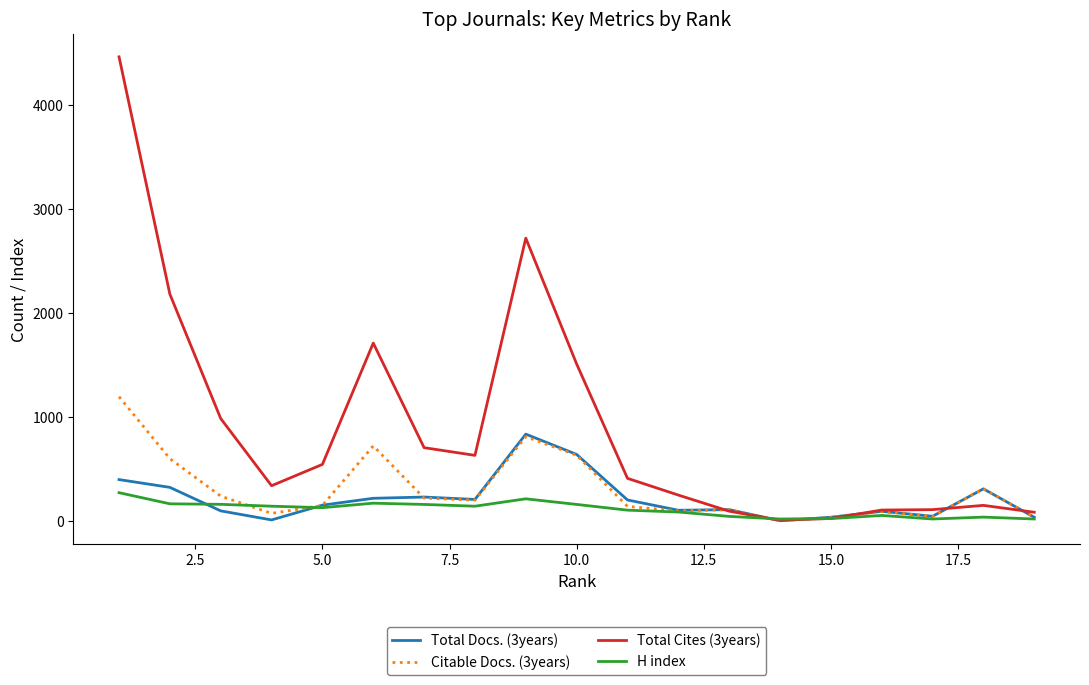

After their last crossing, which series has the higher values: H index or Total Cites (3years)?

Total Cites (3years)